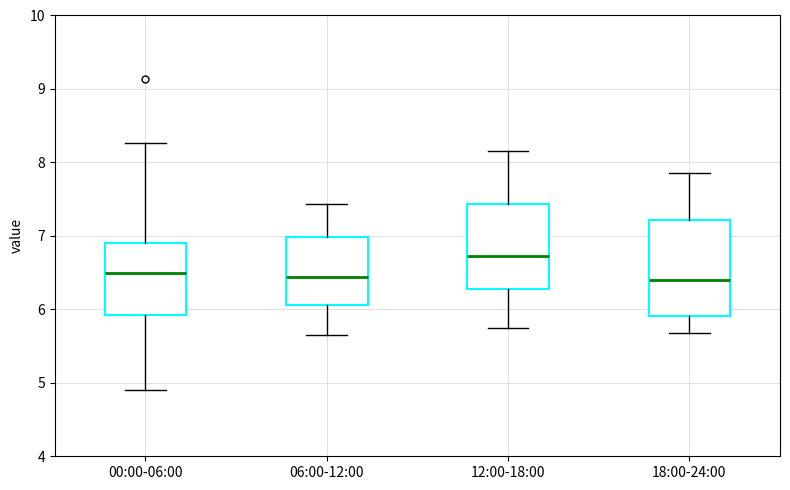

Reading left to right, read every box against the y-axis: the position of its median line, the range the box covers, and the ends of its whiskers. The values are not printed on the chart, so give them approximately, as read against the axis.

00:00-06:00: median 6.5, box 5.9 to 6.9, whiskers 4.9 to 8.3
06:00-12:00: median 6.4, box 6.1 to 7.0, whiskers 5.7 to 7.4
12:00-18:00: median 6.7, box 6.3 to 7.4, whiskers 5.8 to 8.2
18:00-24:00: median 6.4, box 5.9 to 7.2, whiskers 5.7 to 7.9